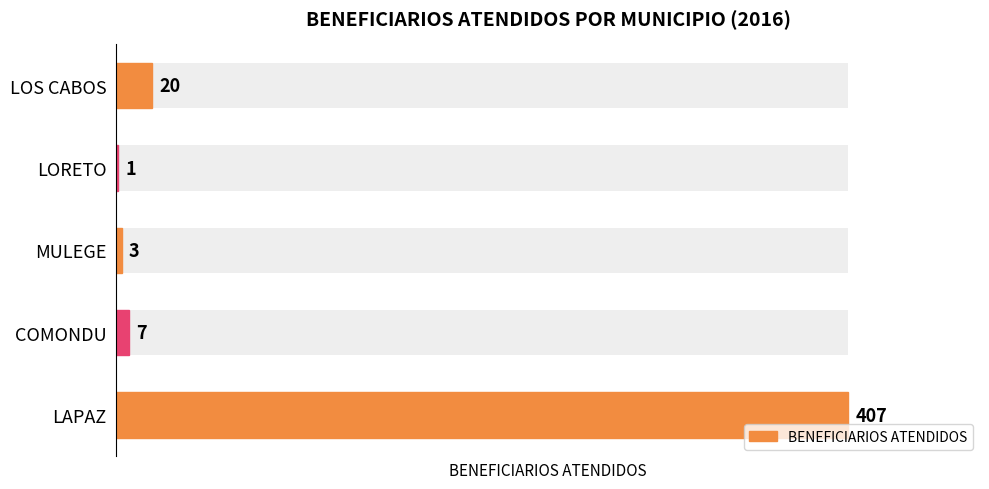

What is the value of the 1st bar from the left?

407